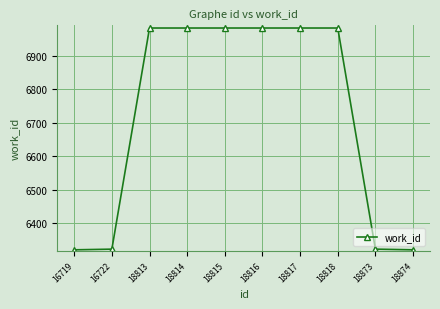

What is the value of the 1st point from the left?

6321